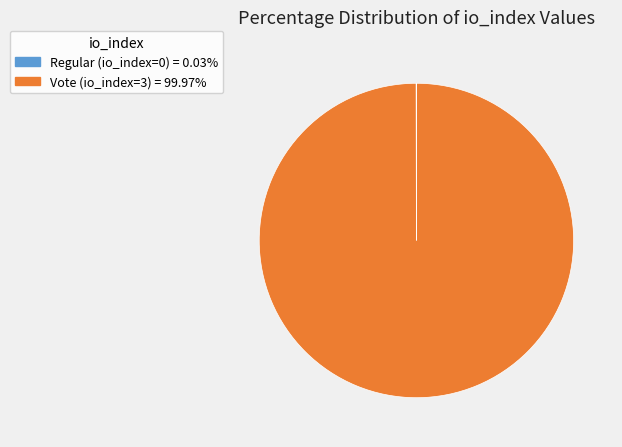

Does Vote (io_index=3) account for over 50% of the chart?

Yes